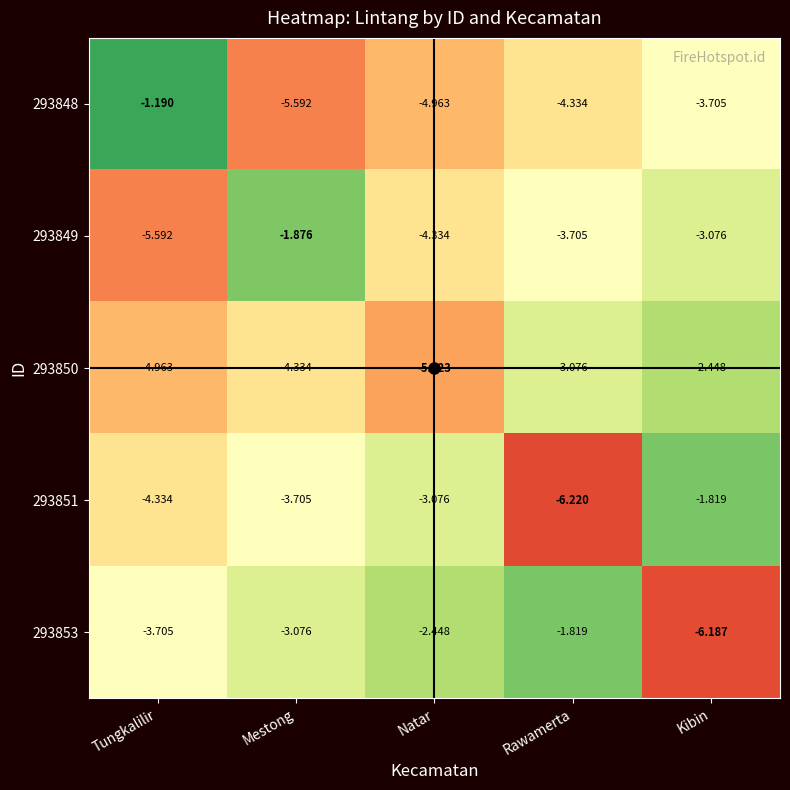

At which label does 293850 reach its peak?

Kibin